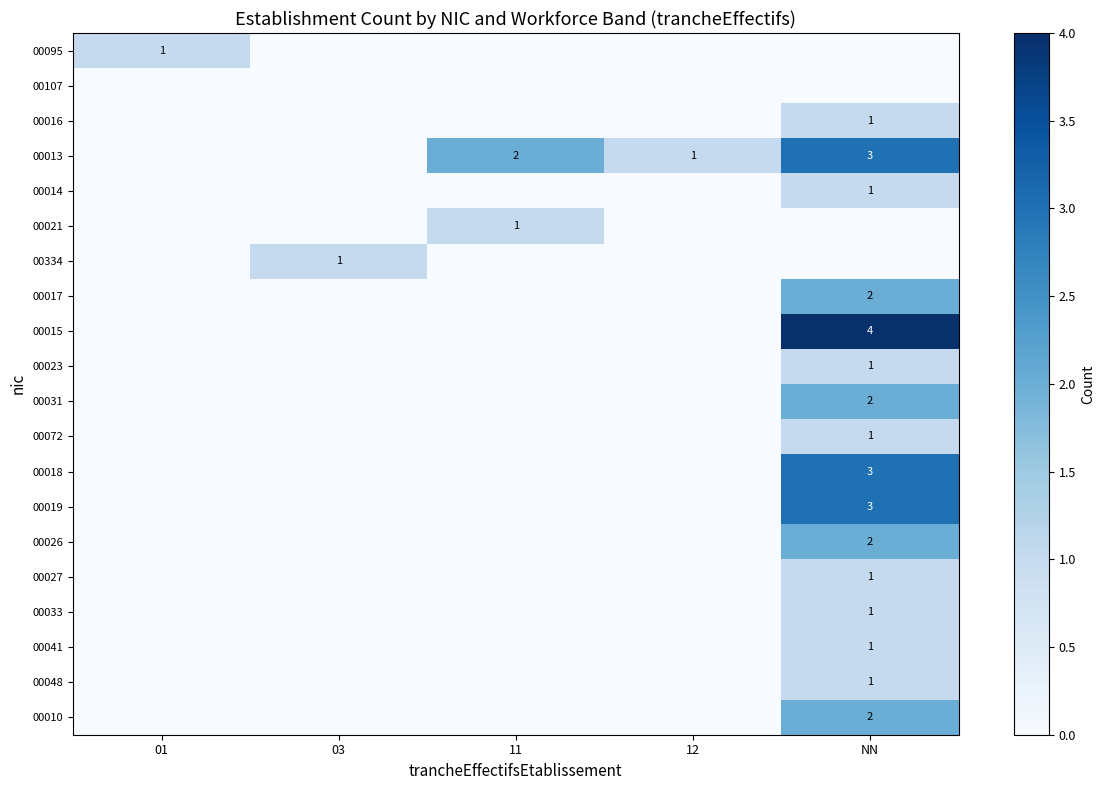

The 00010 series shows 2 at NN. True or false?

True